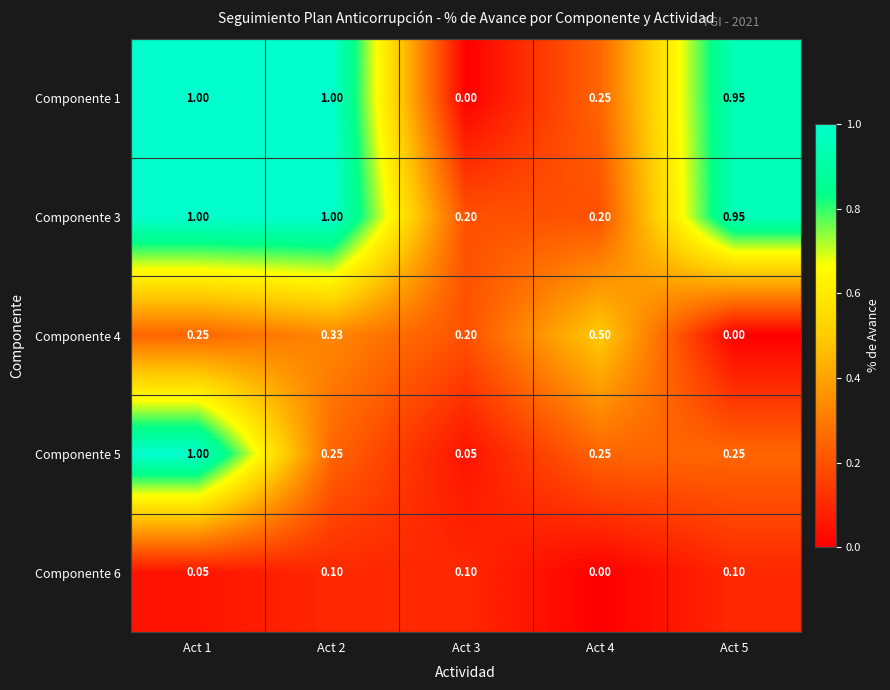

How many values in the Componente 1 series exceed 0?

4